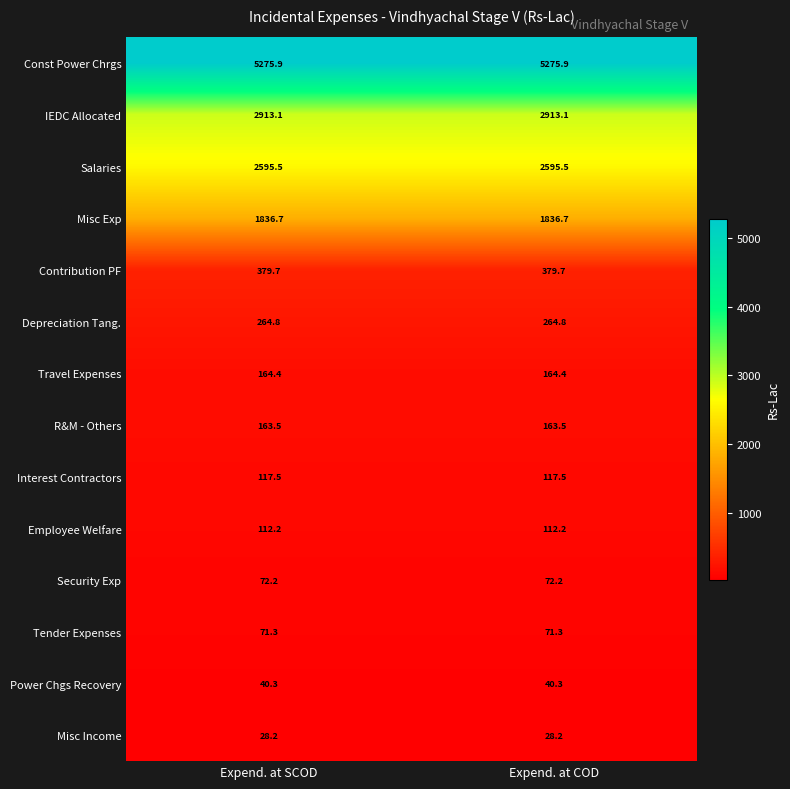

Rank the series by their maximum value, from highest to lowest.

Const Power Chrgs, IEDC Allocated, Salaries, Misc Exp, Contribution PF, Depreciation Tang., Travel Expenses, R&M - Others, Interest Contractors, Employee Welfare, Security Exp, Tender Expenses, Power Chgs Recovery, Misc Income